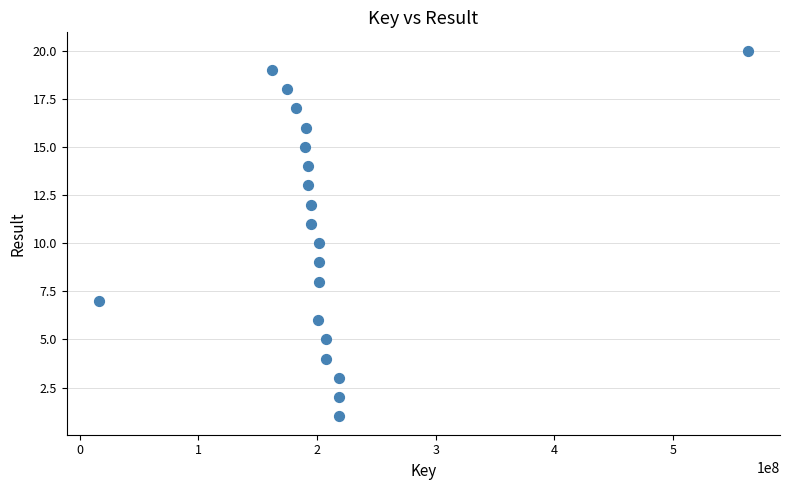

What is the range of X values (max minus min)?

546533962